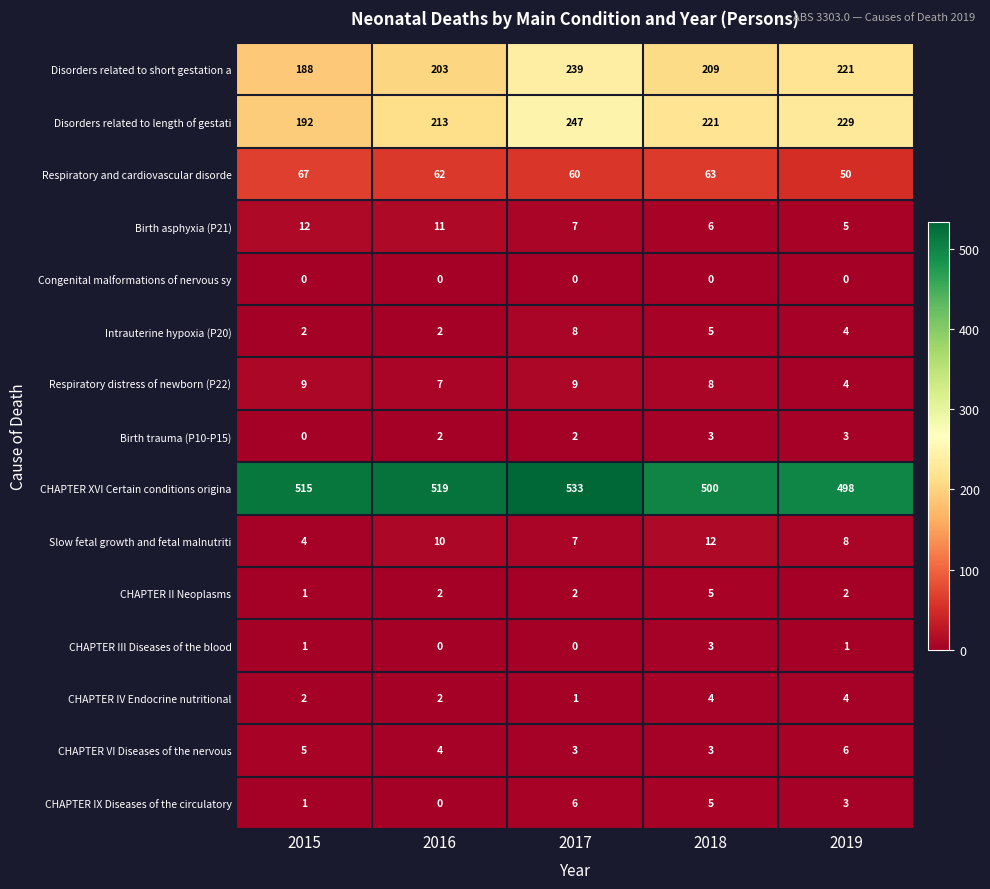

True or false: Respiratory and cardiovascular disorde has a value of 16 at 2016.

False